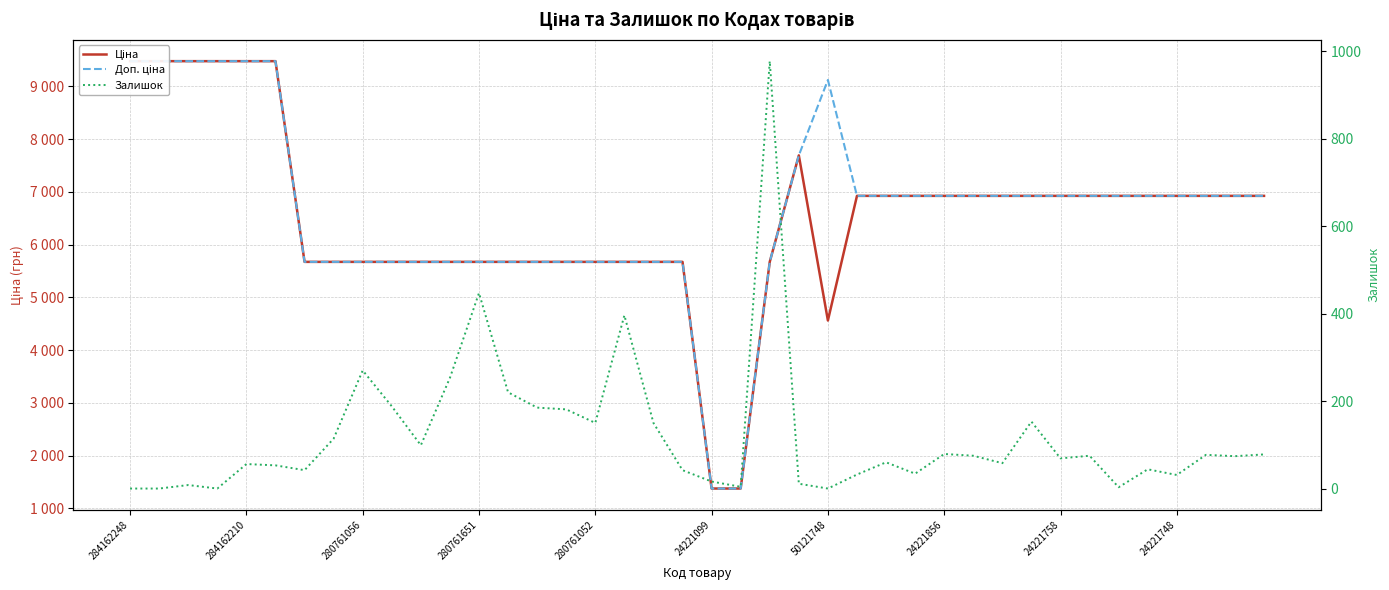

Between 280761056 and 280761052, which is larger?

280761056